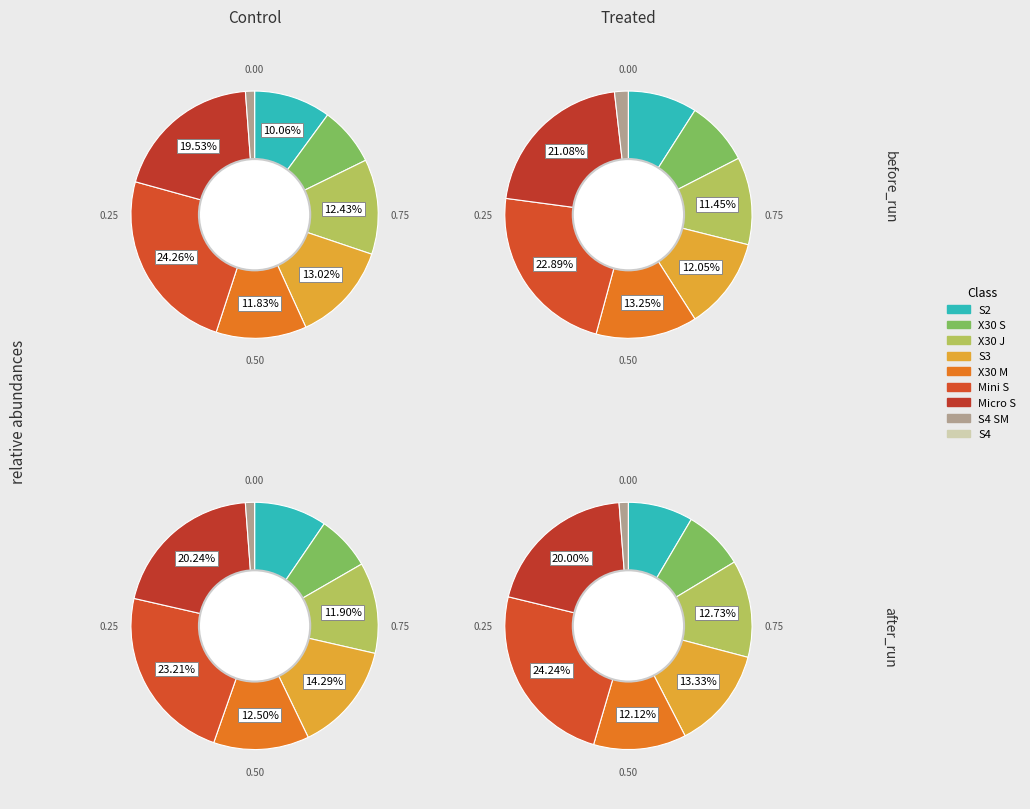

Approximately how many times larger is the value at S4 SM compared to S4?

2.0